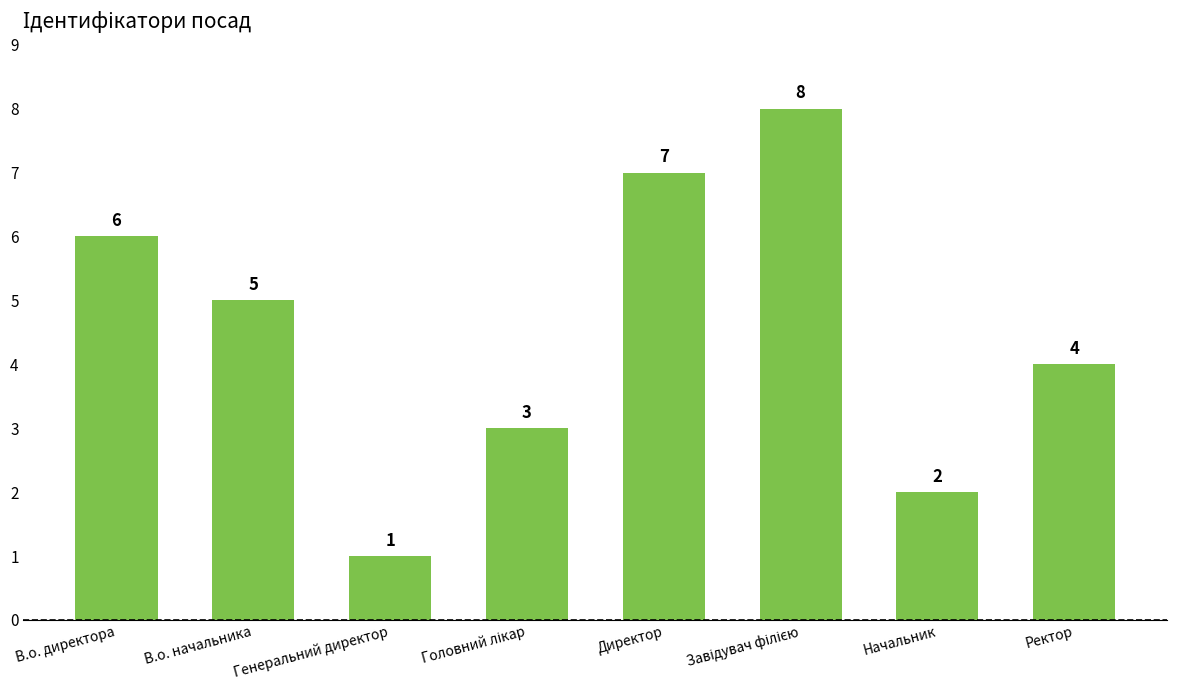

Approximately how many times larger is the value at Ректор compared to Генеральний директор?

4.0